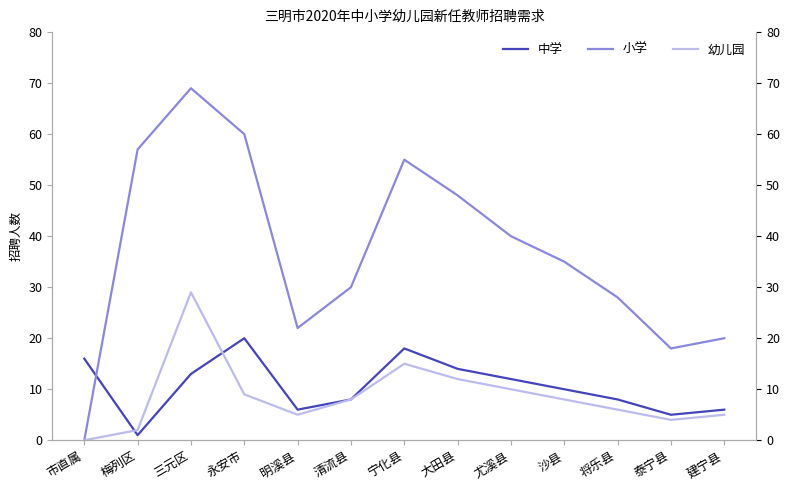

What position from the left is 将乐县?

11